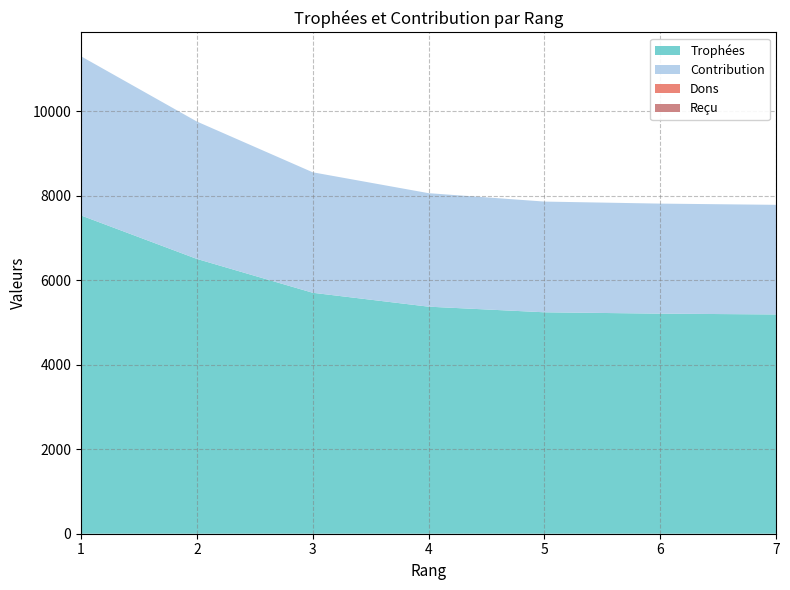

Reading left to right, what are all the values shown in this chart?

Trophées: 1=7532	2=6503	3=5702	4=5373	5=5240	6=5208	7=5189
Contribution: 1=3766	2=3251	3=2851	4=2686	5=2620	6=2604	7=2594
Dons: 1=0	2=0	3=0	4=0	5=0	6=0	7=0
Reçu: 1=0	2=0	3=0	4=0	5=0	6=0	7=0